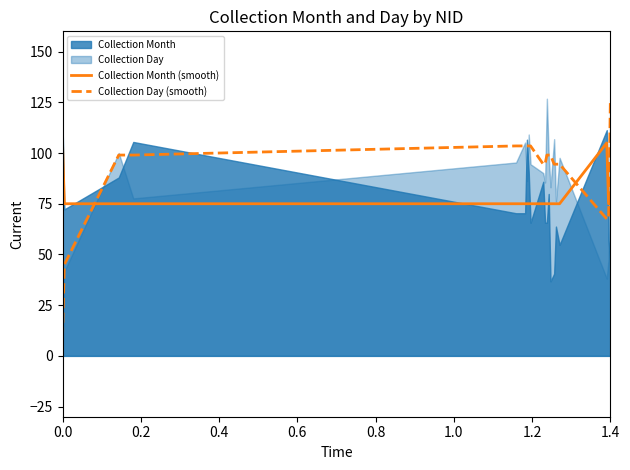

What value does the Collection Day (smooth) series have at 1.4?

126.0